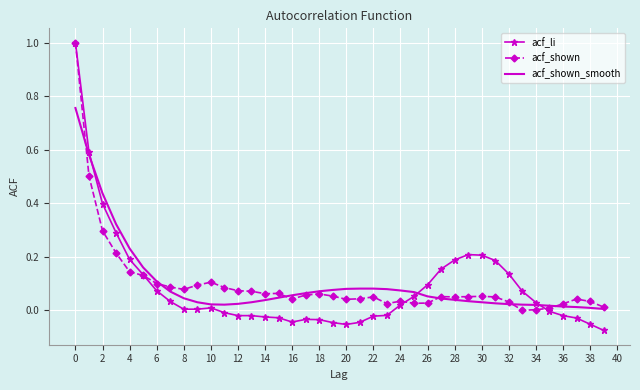

Which series has the widest spread of values?

acf_li